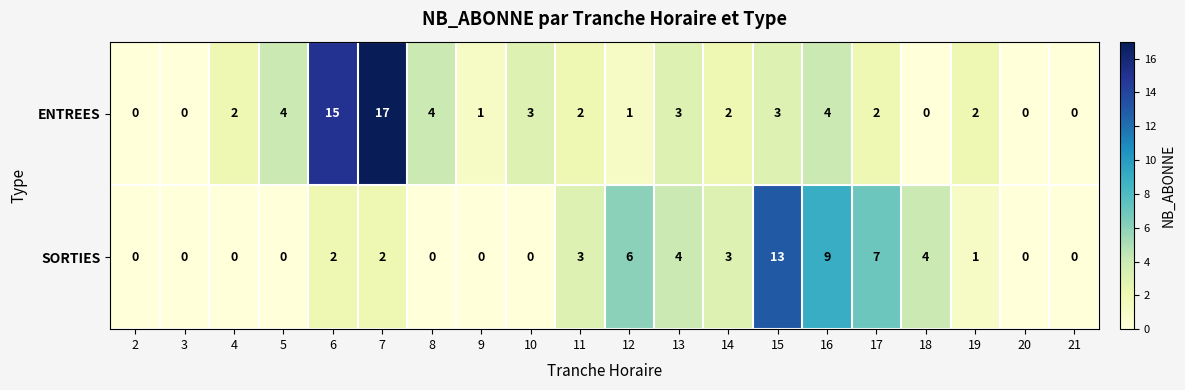

What is the maximum value shown in the chart?

17